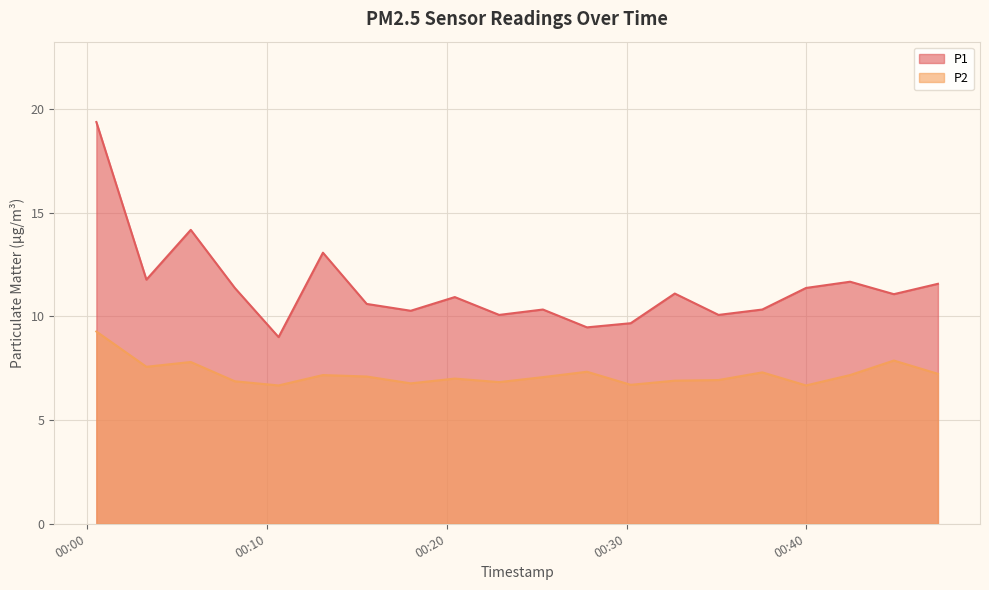

At which category is the sum across all series the highest?

2023-04-24T00:00:31